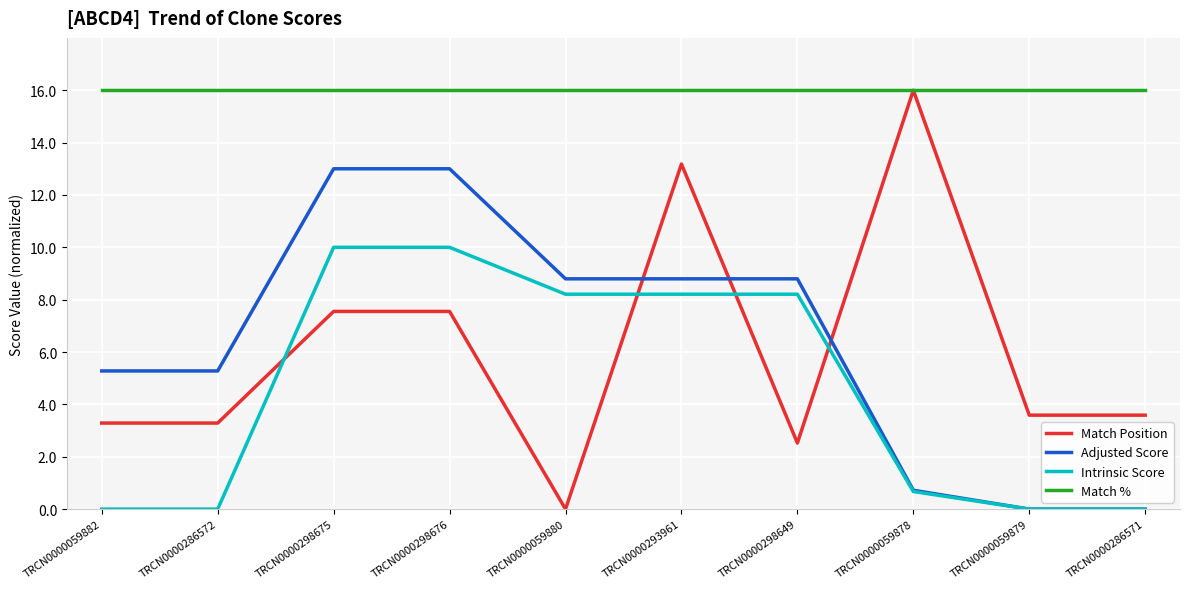

What is the average value of the Match % series?

16.0